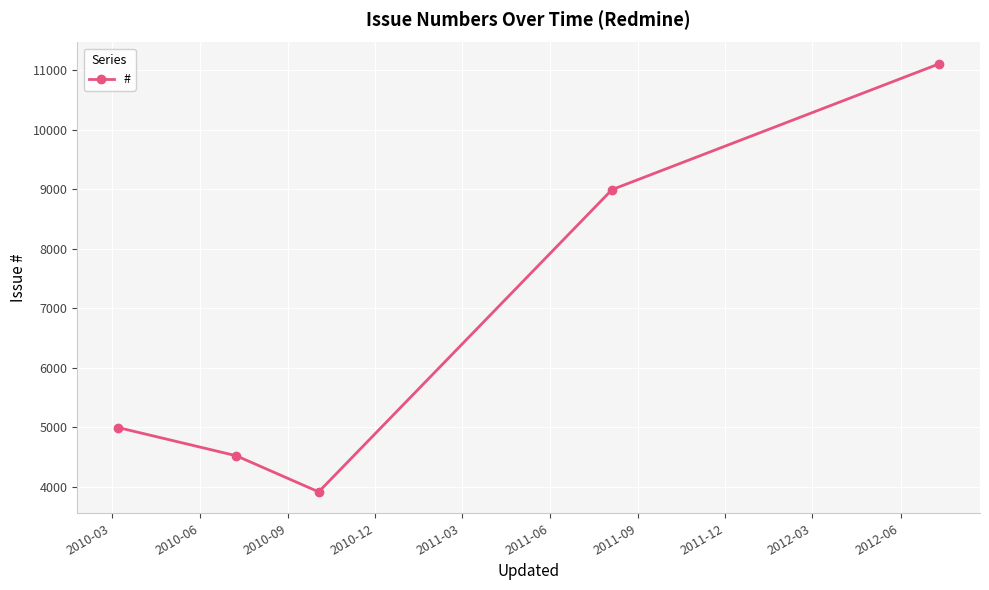

What is the sum of all values?

33525